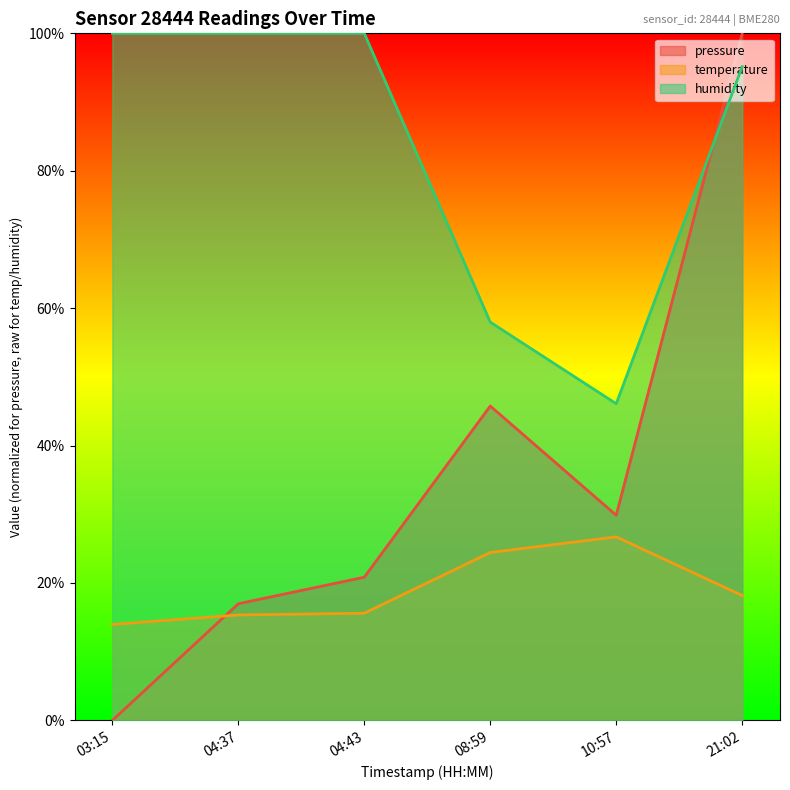

What is the spread (max minus min) of values at 21:02?

81.8